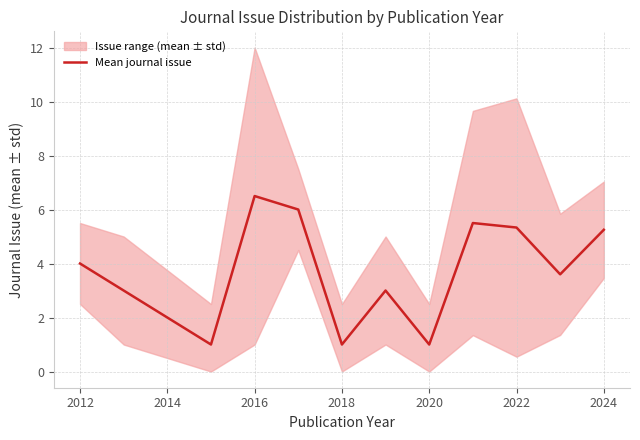

Is it true that Mean journal issue equals 1.0 at 2018?

True